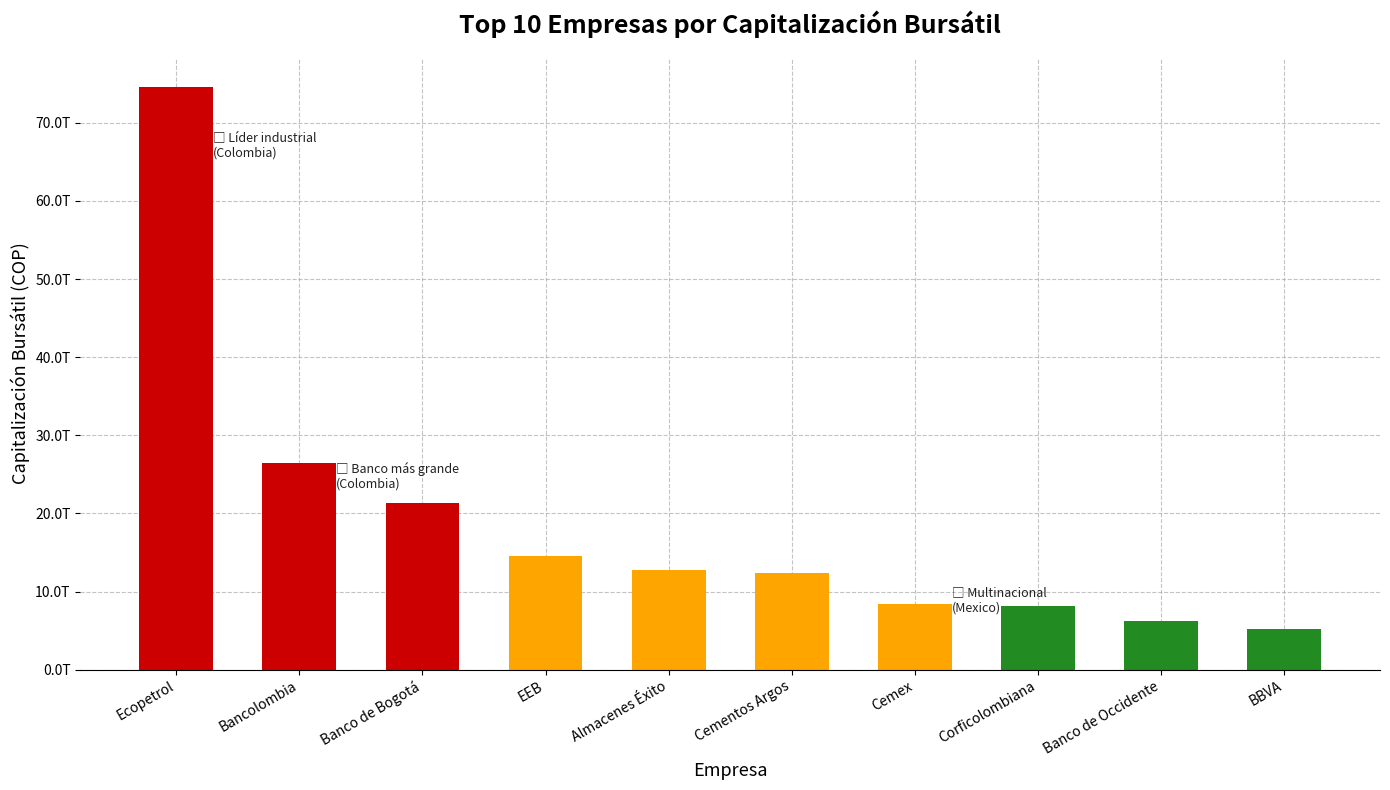

Are the bars horizontal?

No